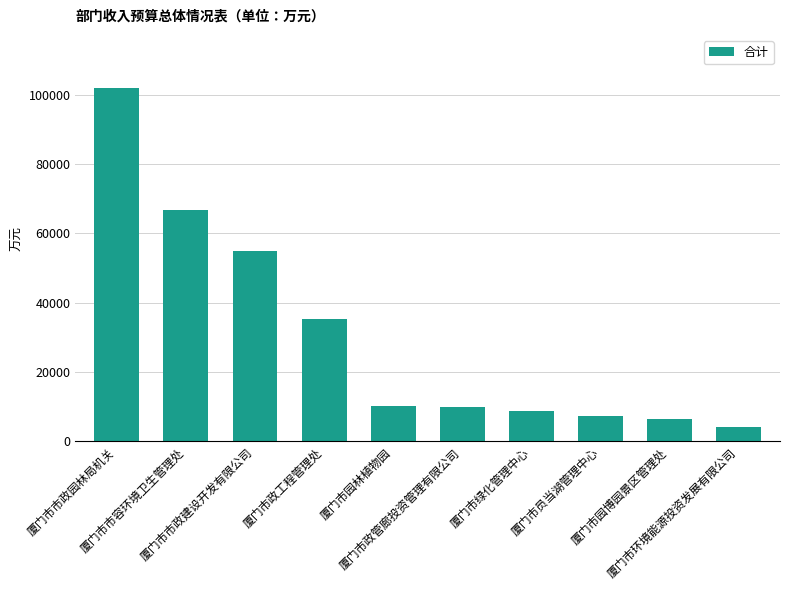

What is the greatest value displayed?

101939.7